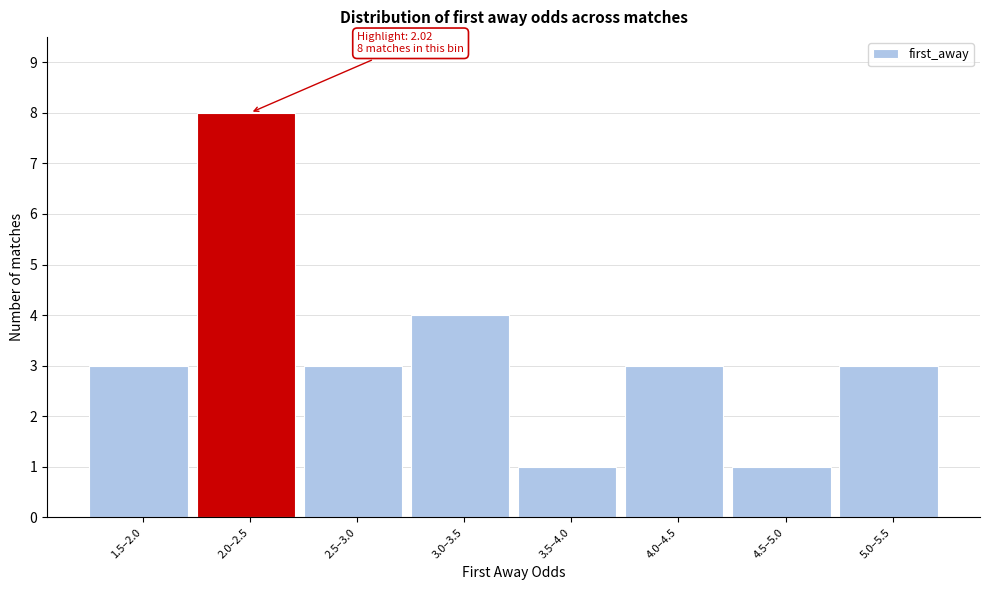

Reading right to left, transcribe all the data shown in this chart.

3	1	3	1	4	3	8	3